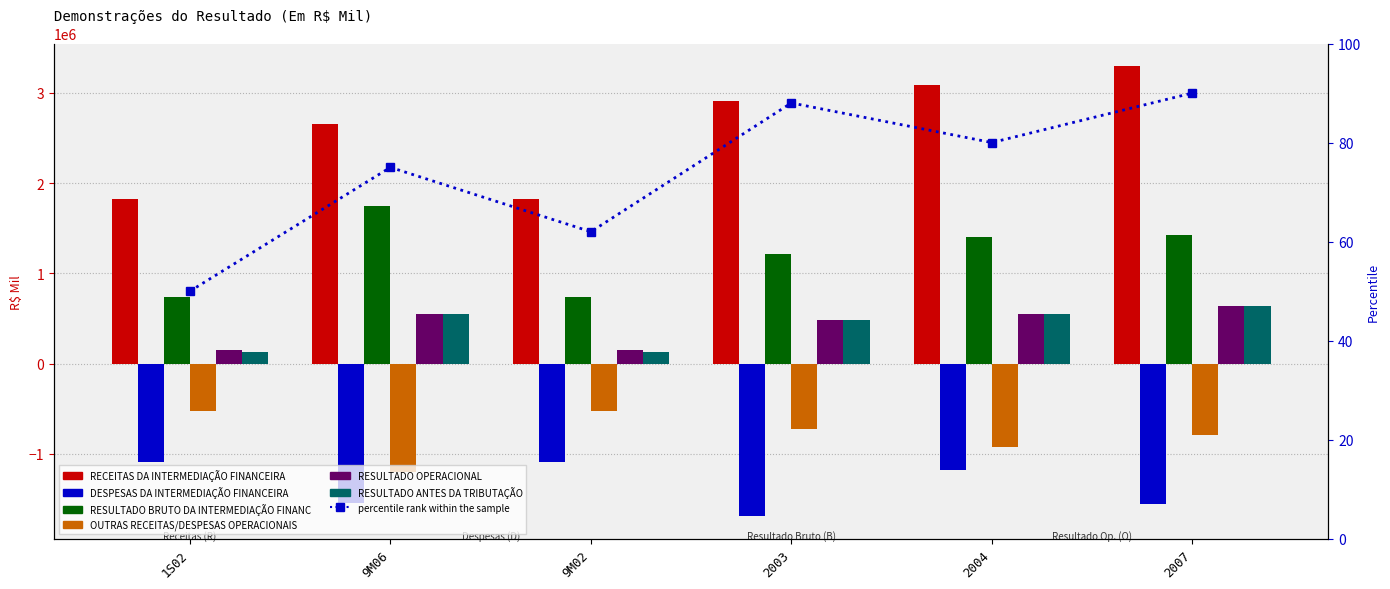

Does the chart contain any negative values?

Yes